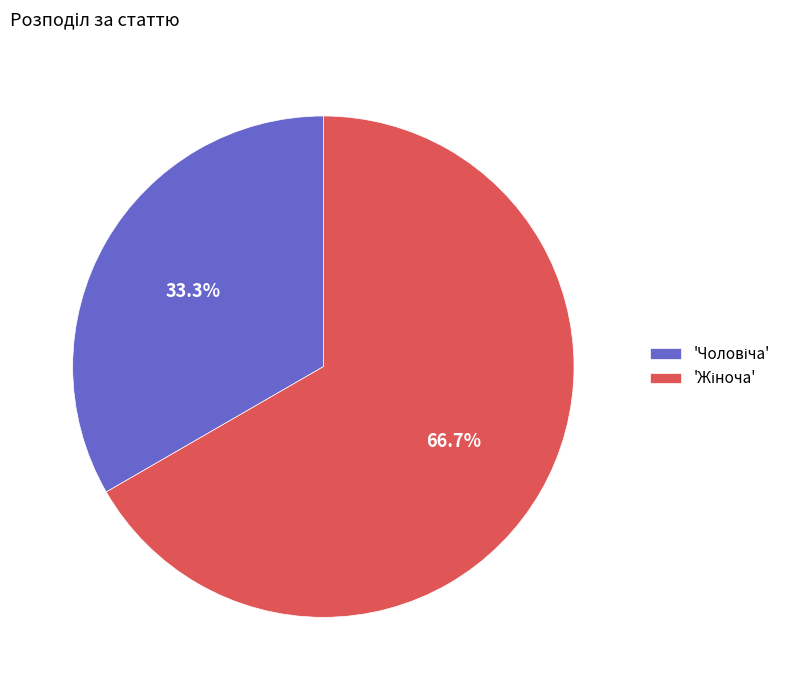

Is there any slice that represents more than half of the pie?

Yes